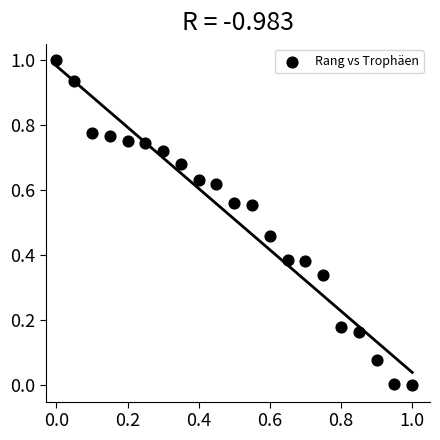

What is the range of Y values (max minus min)?

1.0